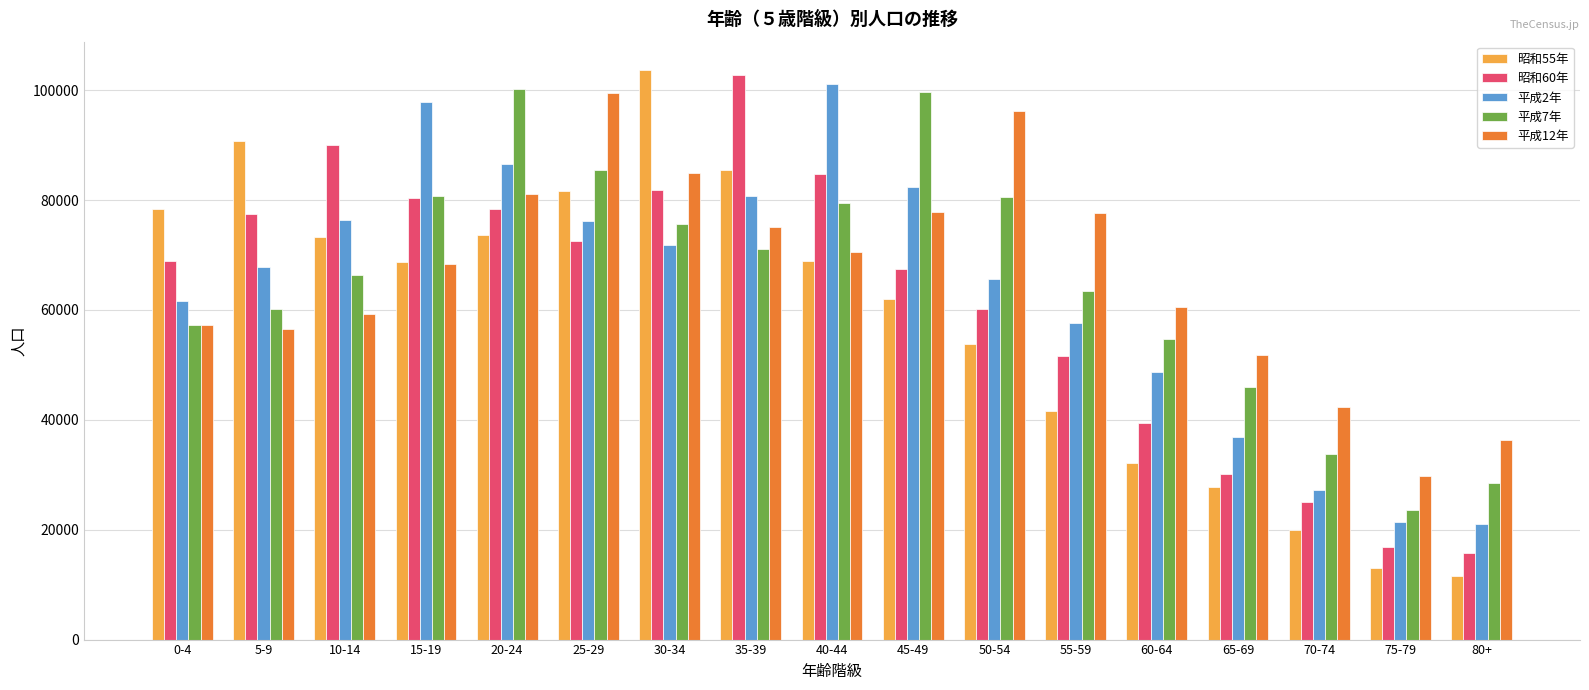

The value of 平成12年 at 55-59 is 122697. True or false?

False